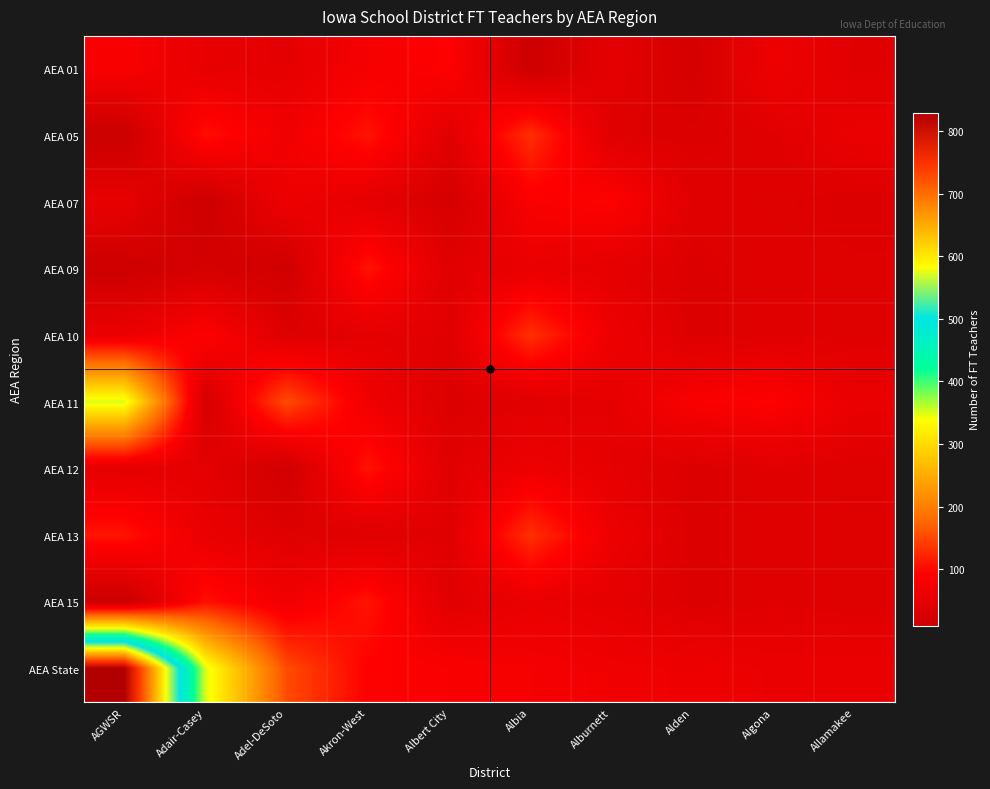

Which series has the largest total across all categories?

AEA State